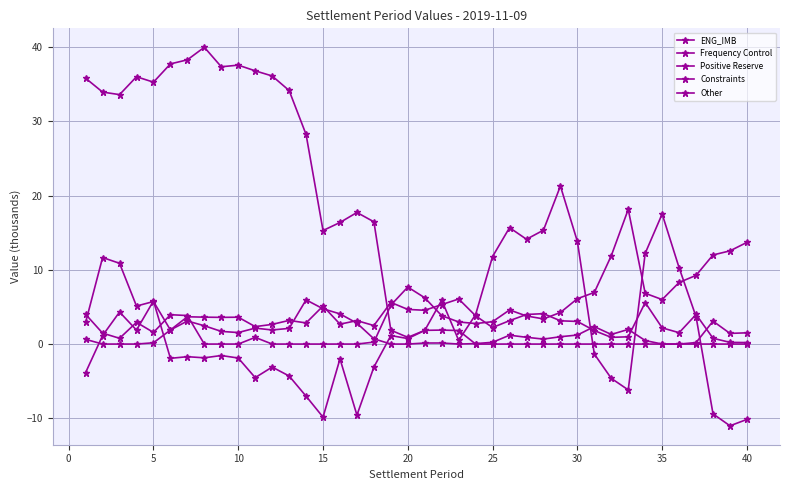

What is the average value of the Frequency Control series?

3.6